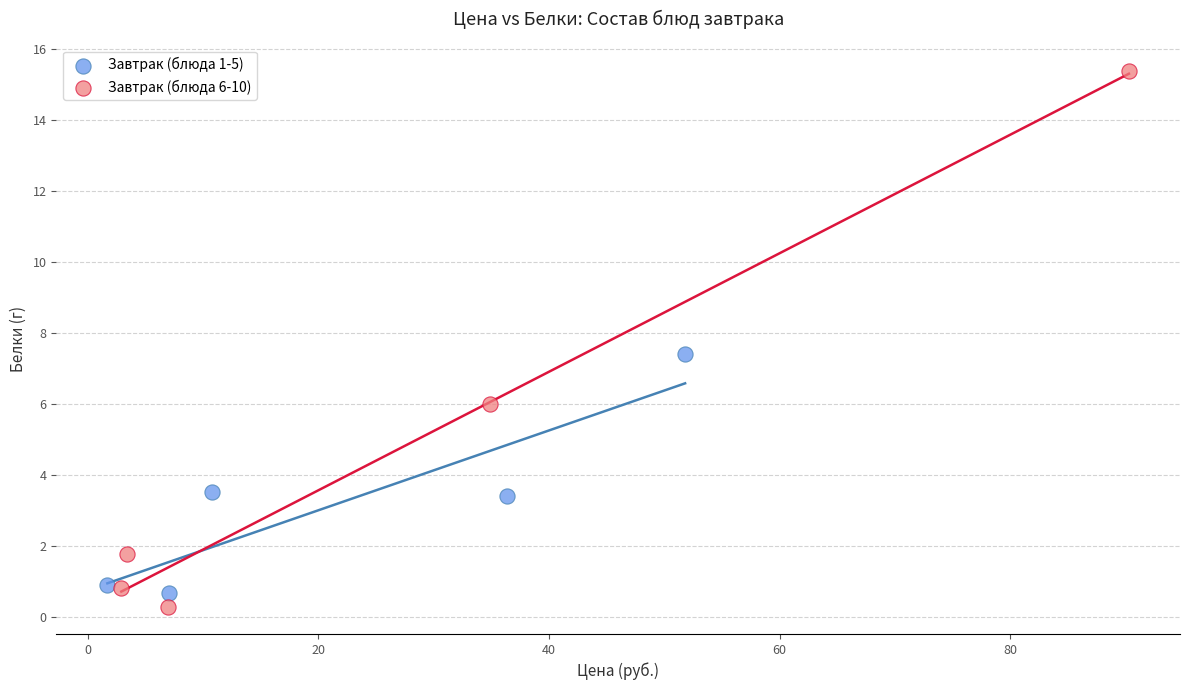

Which series has the widest spread of Y values?

Завтрак (блюда 6-10)